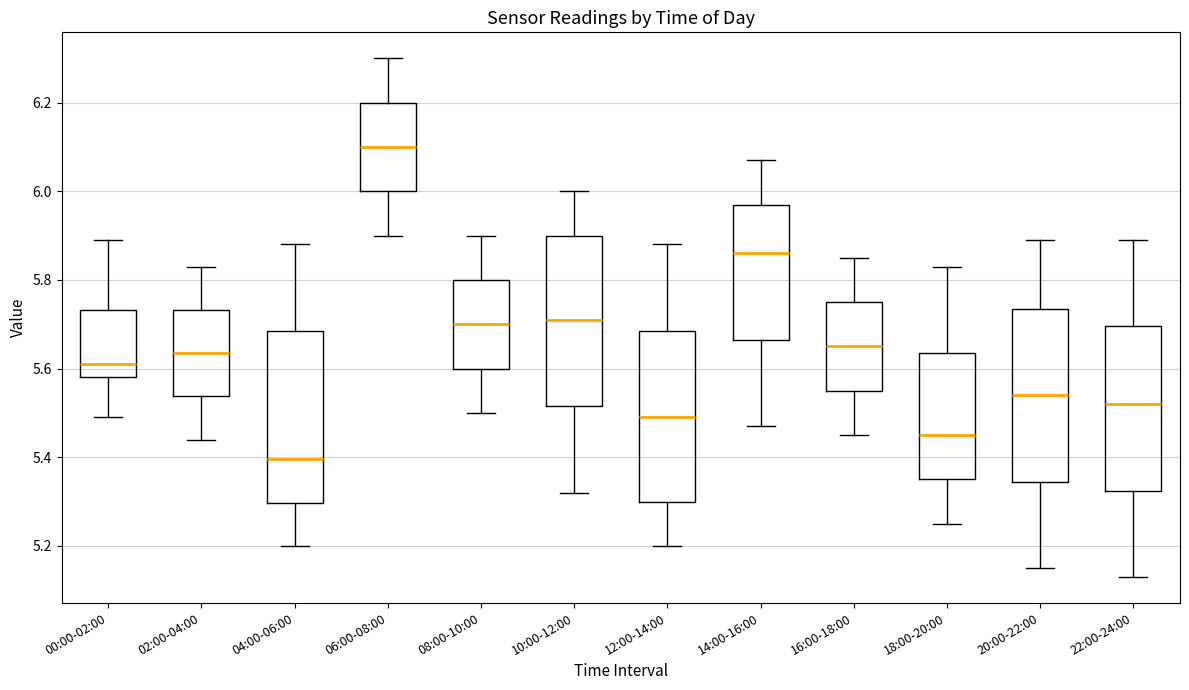

Reading left to right, transcribe this box plot: for each box, give where its median line is, the range the box spans, and where its two whiskers end, as read against the y-axis. The values are not printed on the chart, so give them approximately, as read against the axis.

00:00-02:00: median 5.62, box 5.58 to 5.74, whiskers 5.50 to 5.90
02:00-04:00: median 5.64, box 5.54 to 5.74, whiskers 5.44 to 5.84
04:00-06:00: median 5.40, box 5.30 to 5.68, whiskers 5.20 to 5.88
06:00-08:00: median 6.10, box 6.00 to 6.20, whiskers 5.90 to 6.30
08:00-10:00: median 5.70, box 5.60 to 5.80, whiskers 5.50 to 5.90
10:00-12:00: median 5.72, box 5.52 to 5.90, whiskers 5.32 to 6.00
12:00-14:00: median 5.50, box 5.30 to 5.68, whiskers 5.20 to 5.88
14:00-16:00: median 5.86, box 5.66 to 5.98, whiskers 5.48 to 6.08
16:00-18:00: median 5.66, box 5.56 to 5.76, whiskers 5.46 to 5.86
18:00-20:00: median 5.46, box 5.36 to 5.64, whiskers 5.26 to 5.84
20:00-22:00: median 5.54, box 5.34 to 5.74, whiskers 5.16 to 5.90
22:00-24:00: median 5.52, box 5.32 to 5.70, whiskers 5.14 to 5.90